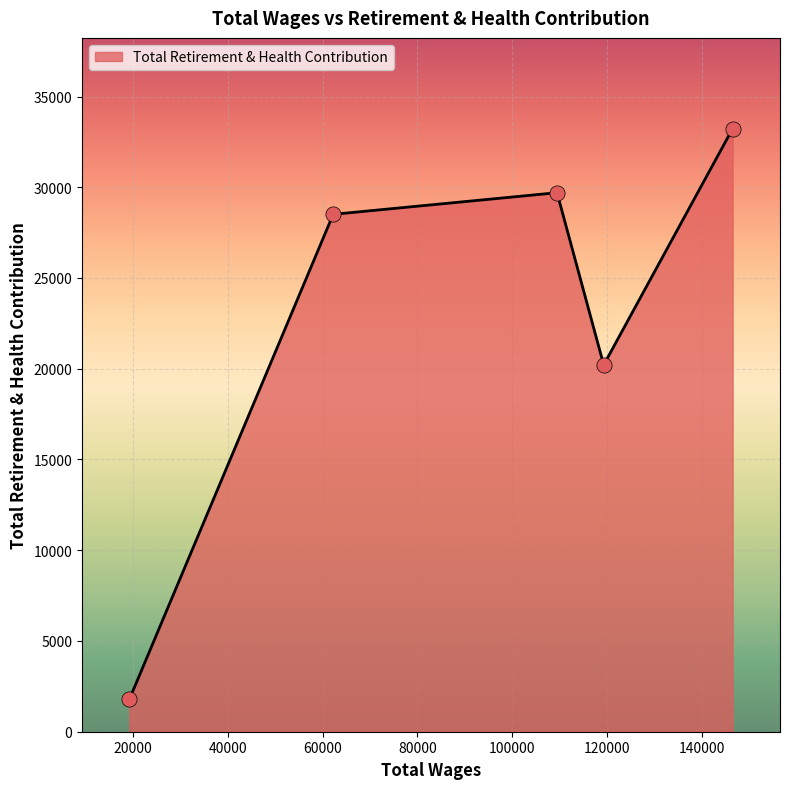

True or false: there are more than 0 points higher than both neighbors.

True